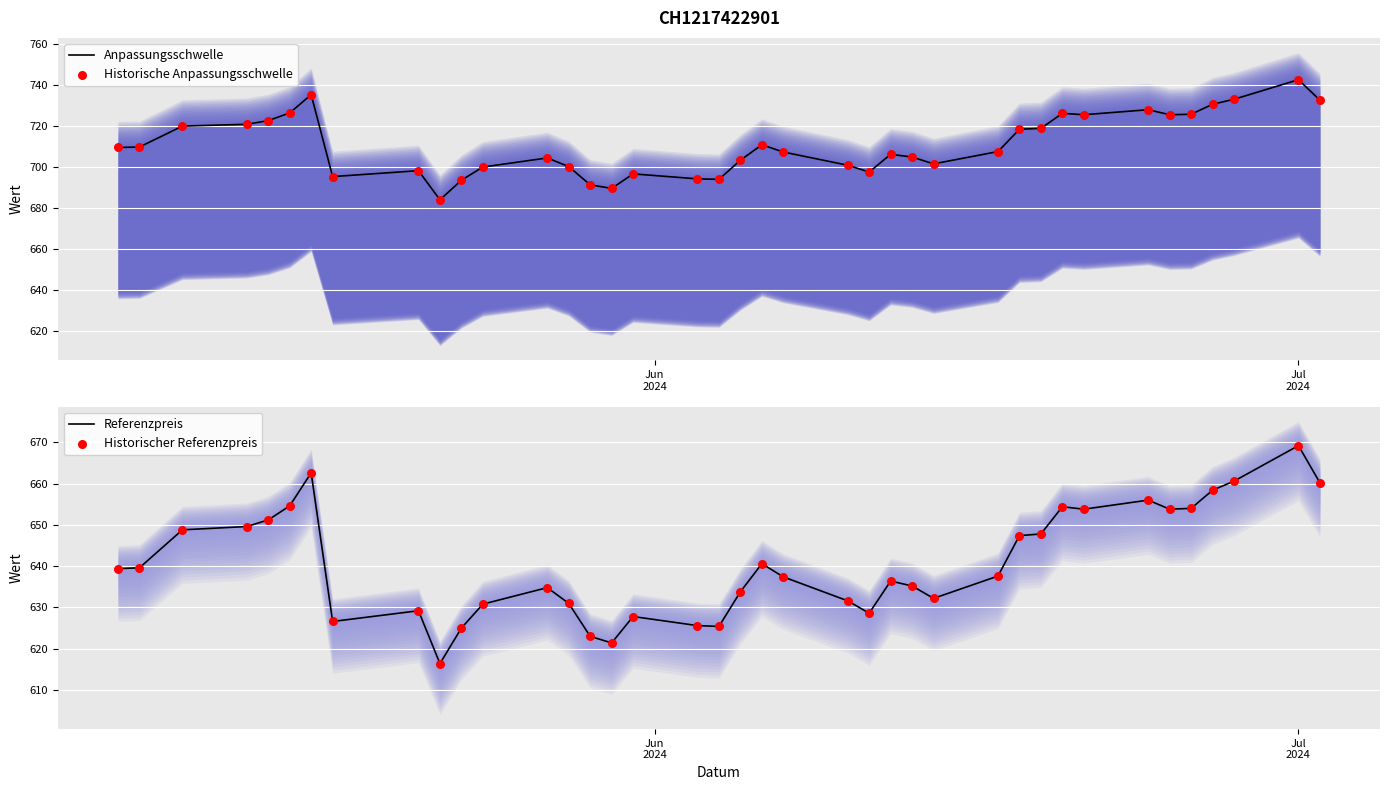

What are all the series names shown in the legend?

Anpassungsschwelle, Historische Anpassungsschwelle, Referenzpreis, Historischer Referenzpreis